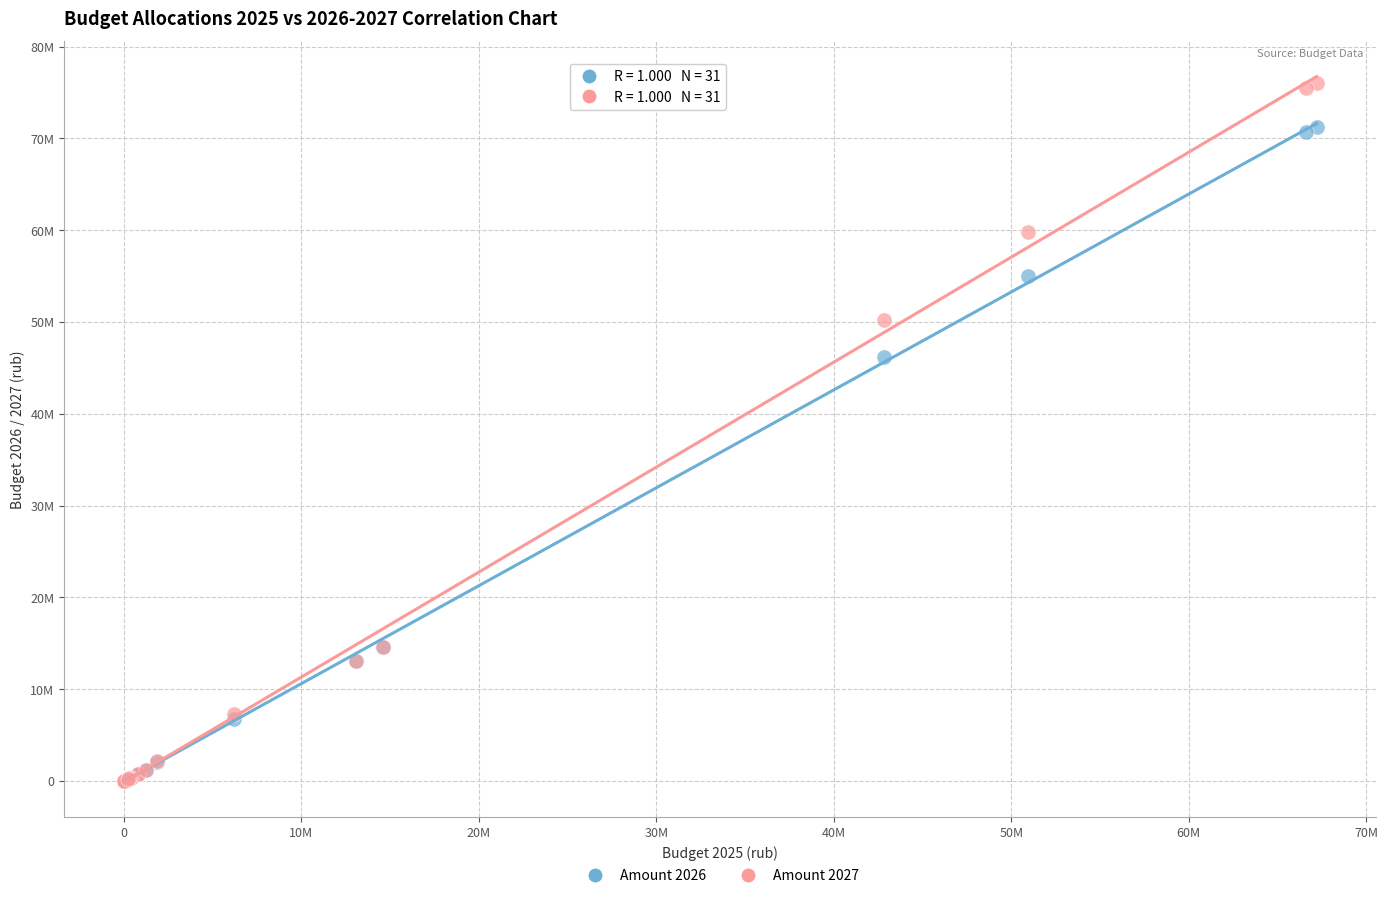

Which series has the widest spread of Y values?

Amount 2027